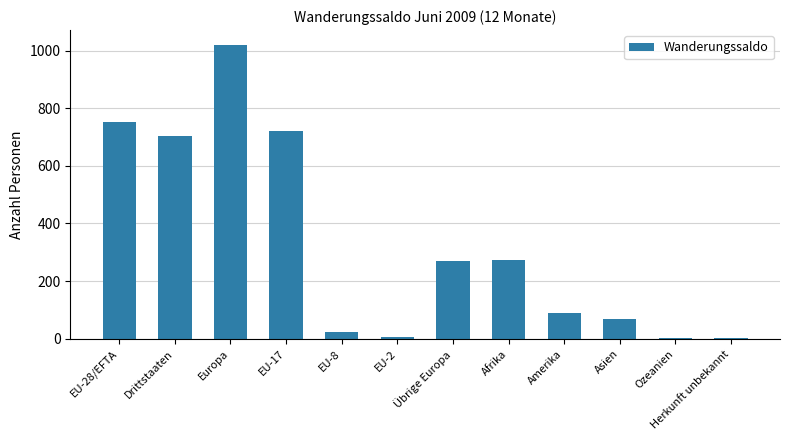

Count the number of categories in the chart.

12